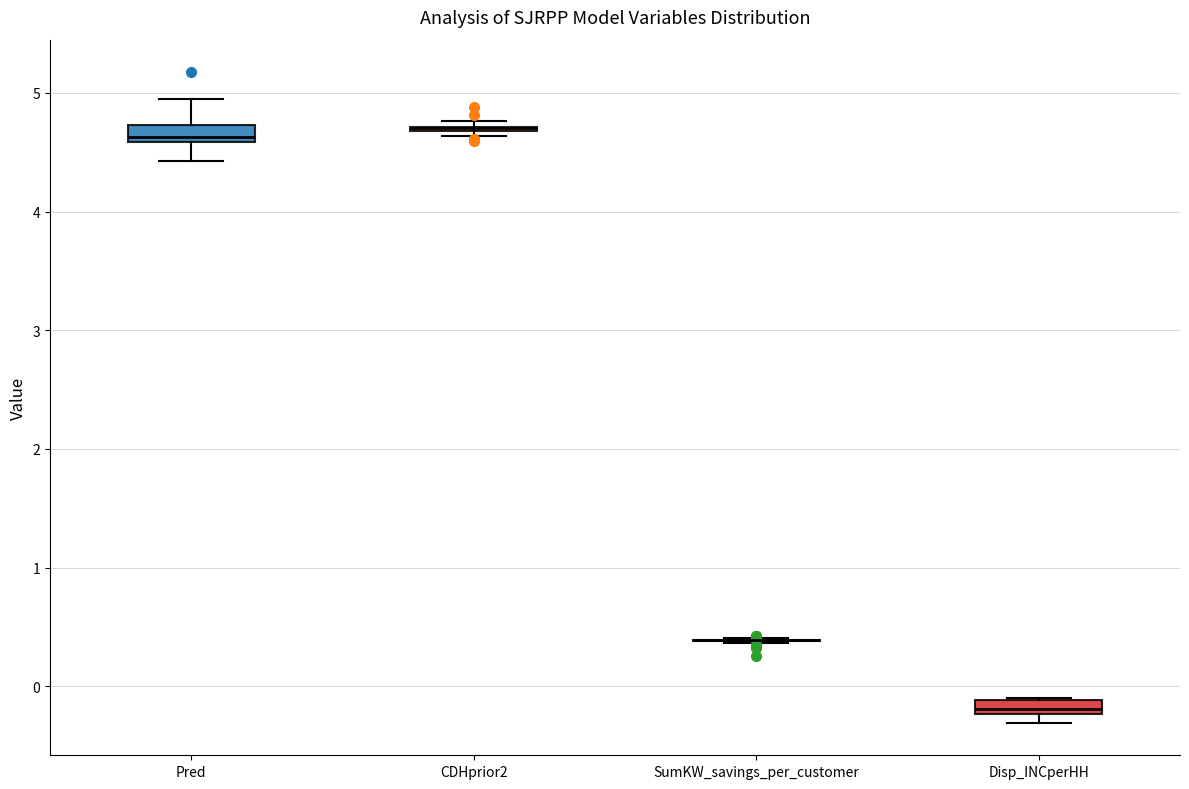

Where is the upper edge of the box for Pred on the y-axis? The values are not printed on the chart, so give them approximately, as read against the axis.

4.7